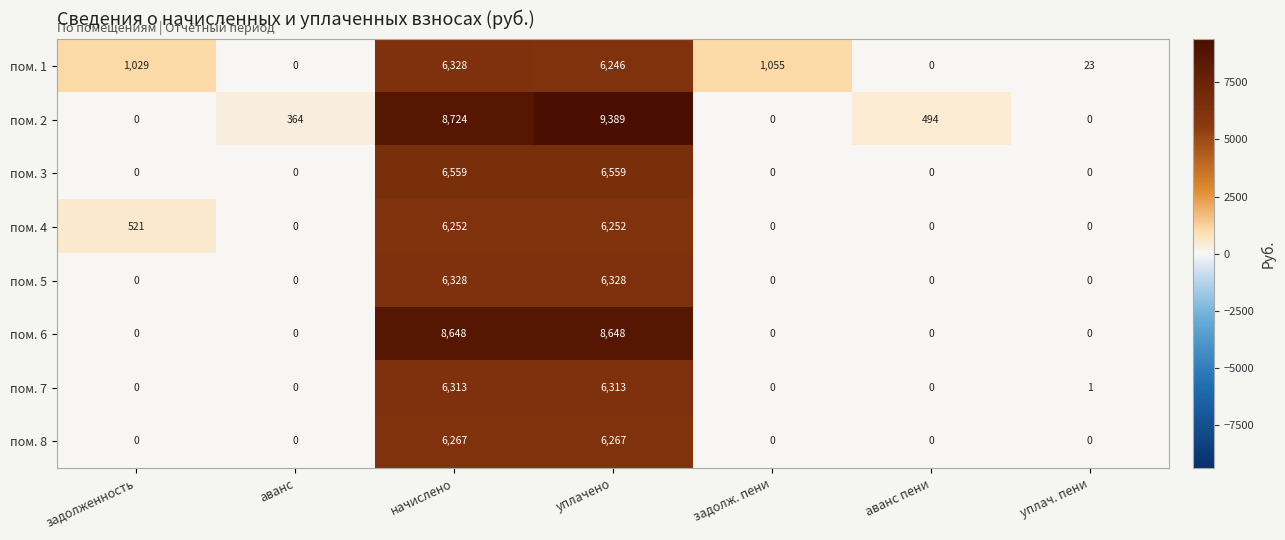

What is the total value across all series at уплач. пени?

24